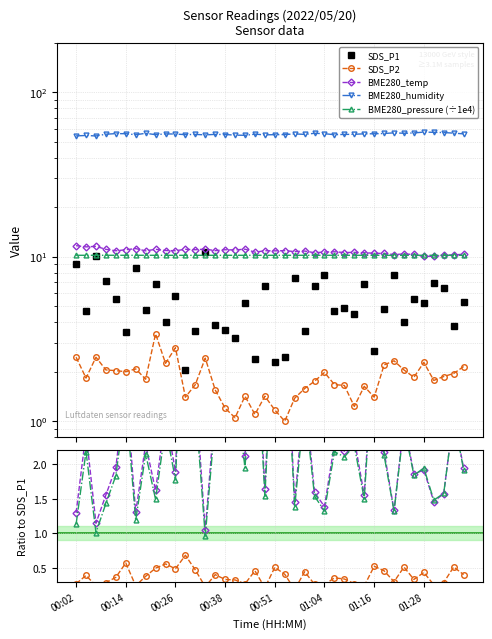

At which category is the sum across all series the highest?

11